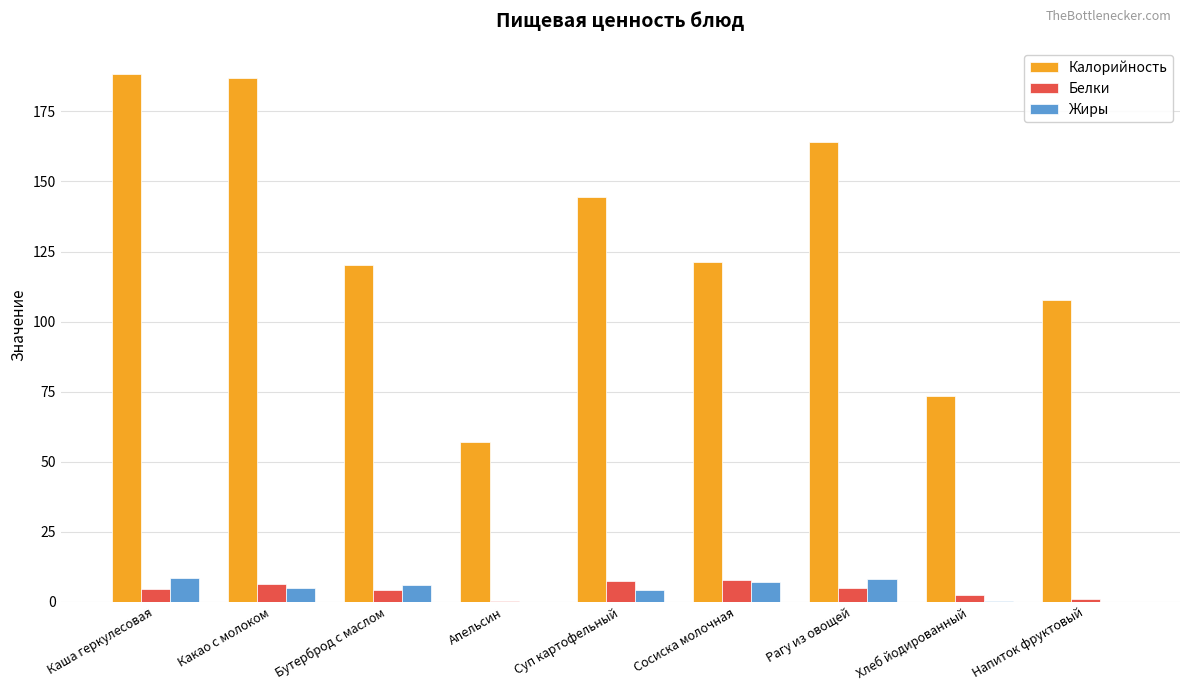

Read the Калорийность value at Рагу из овощей.

164.0